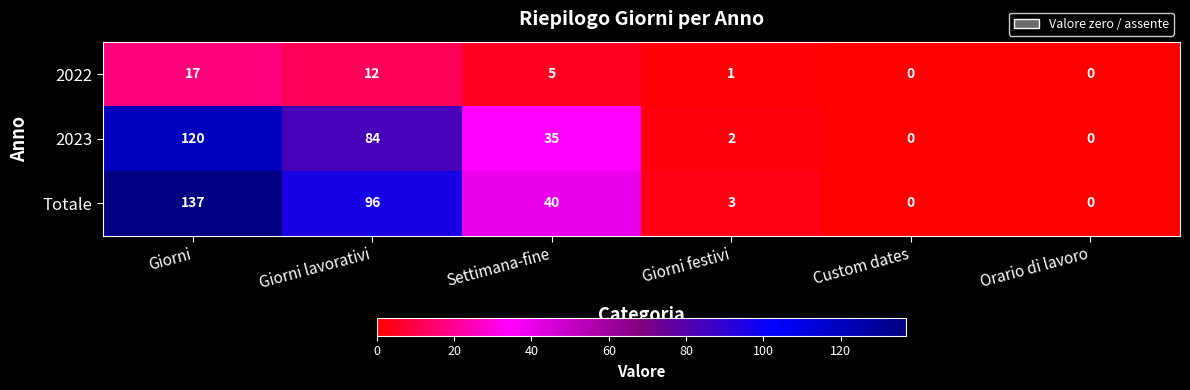

The Totale series shows 40 at Settimana-fine. True or false?

True